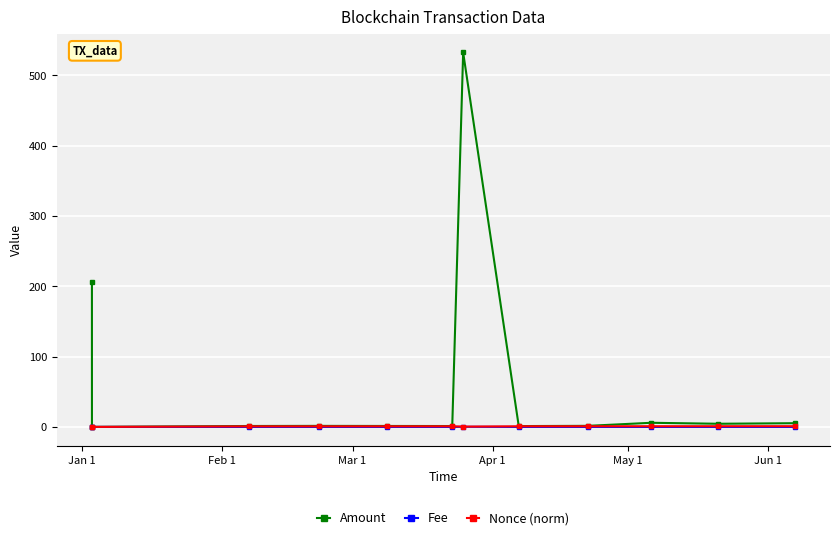

At how many categories does at least one series exceed 370?

1